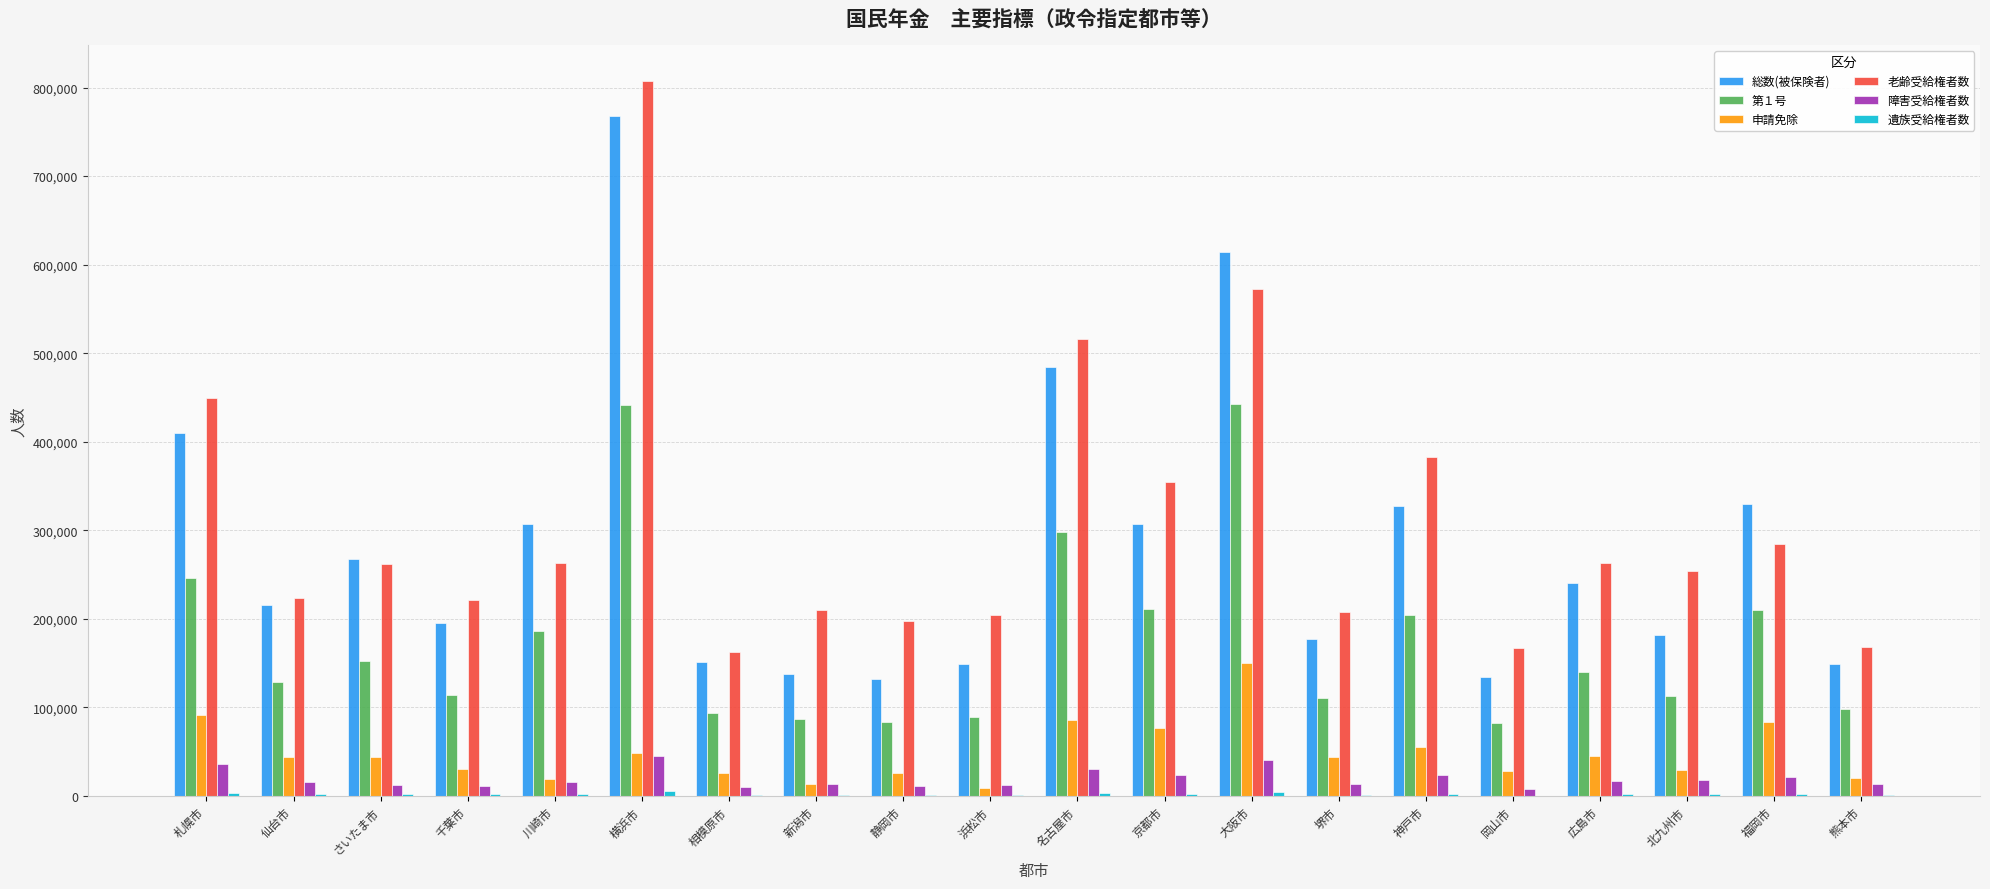

Does the chart contain stacked bars?

No